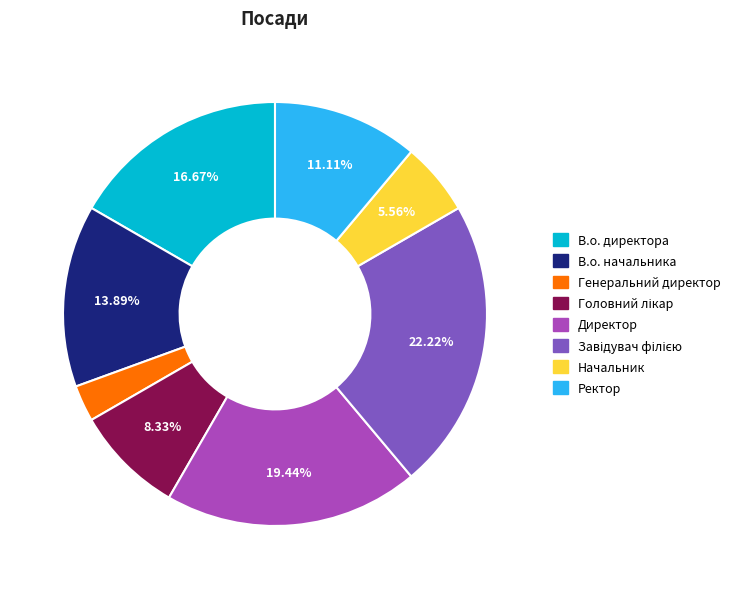

True or false: Генеральний директор accounts for 12% of the total.

False